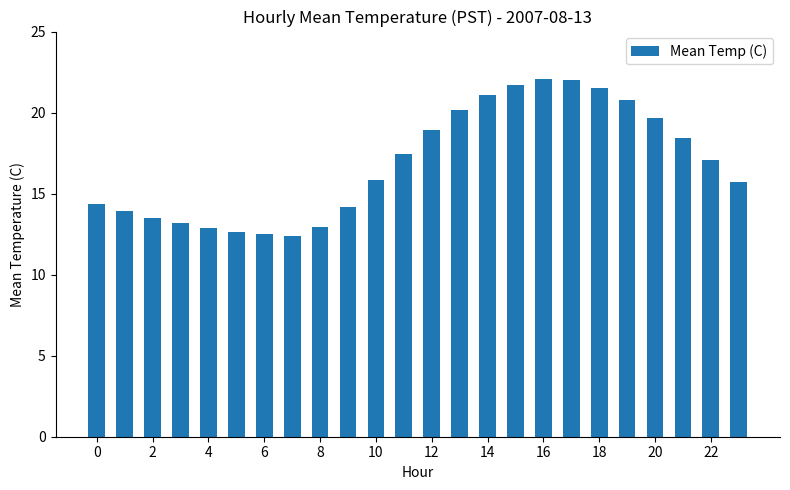

What is the value of the 23rd bar from the left?

17.1